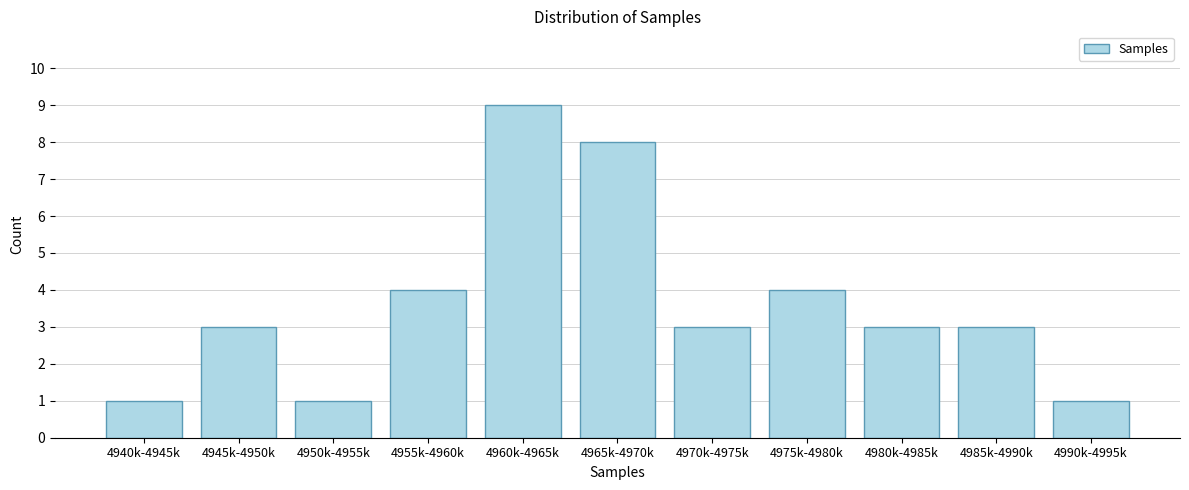

Reading right to left, extract all data points from this chart.

4990k-4995k=1	4985k-4990k=3	4980k-4985k=3	4975k-4980k=4	4970k-4975k=3	4965k-4970k=8	4960k-4965k=9	4955k-4960k=4	4950k-4955k=1	4945k-4950k=3	4940k-4945k=1